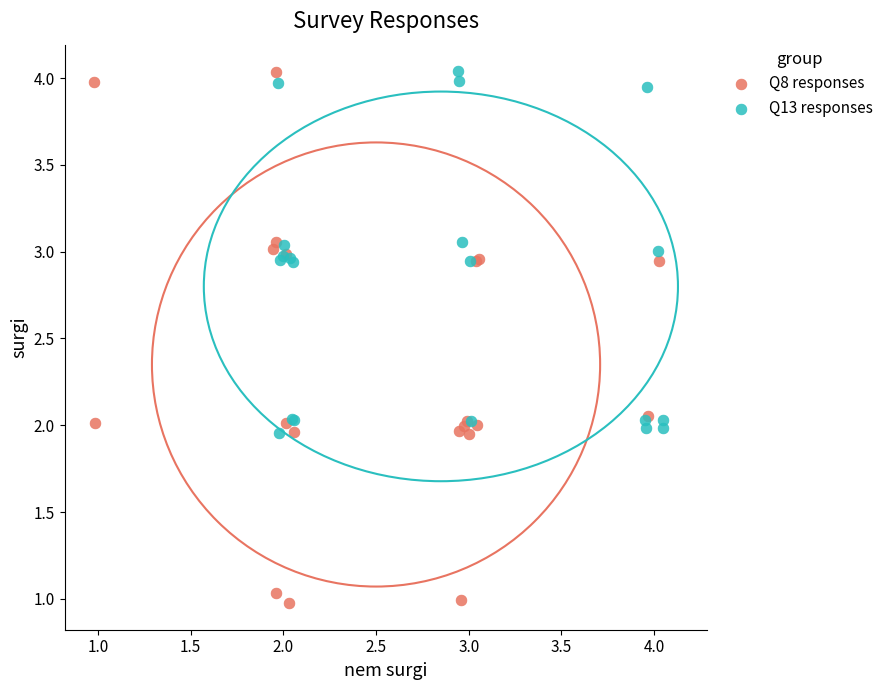

Which series has the widest spread of Y values?

Q8 responses